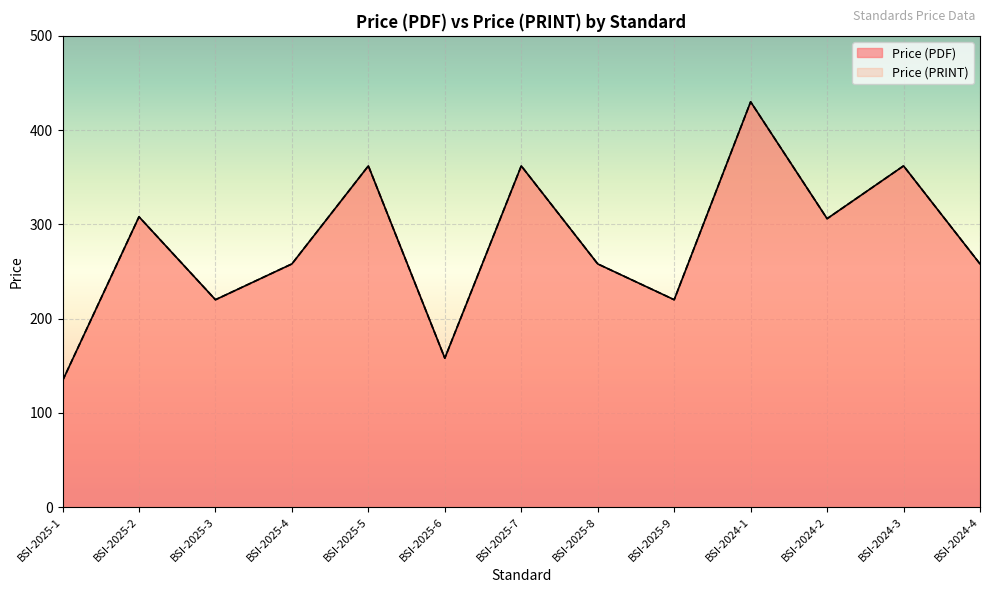

At which category does Price (PRINT) reach its first local valley?

BSI-2025-3